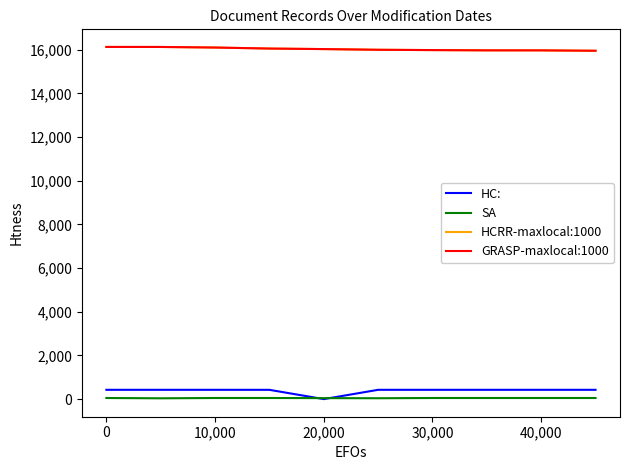

Does the chart have visible grid lines?

No